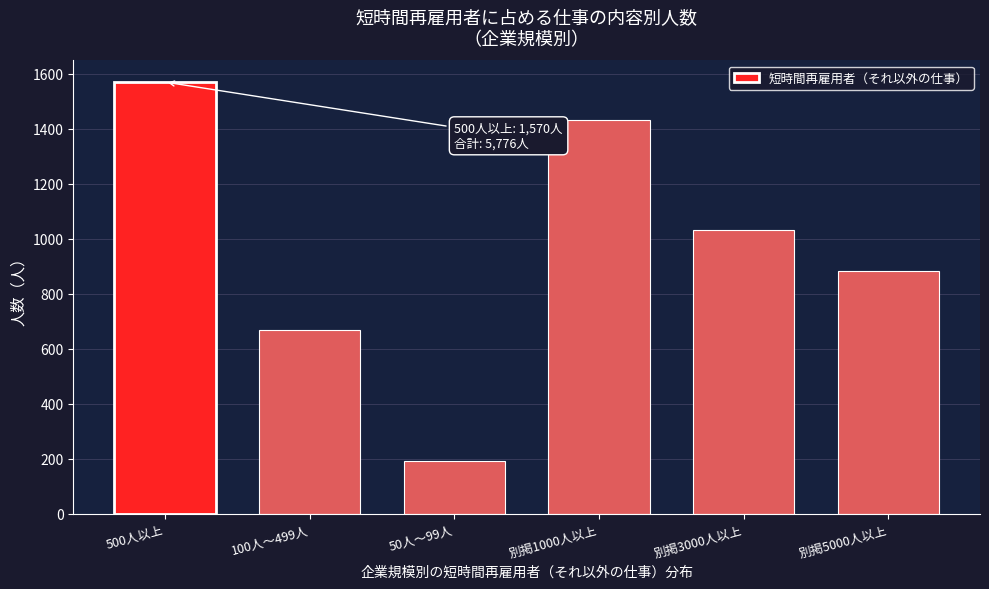

Reading left to right, extract all data points from this chart.

500人以上=1570	100人～499人=667	50人～99人=192	別掲1000人以上=1432	別掲3000人以上=1031	別掲5000人以上=884